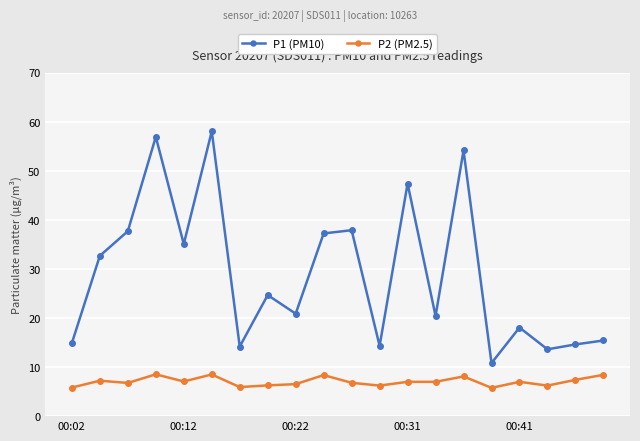

What are all the series names shown in the legend?

P1 (PM10), P2 (PM2.5)